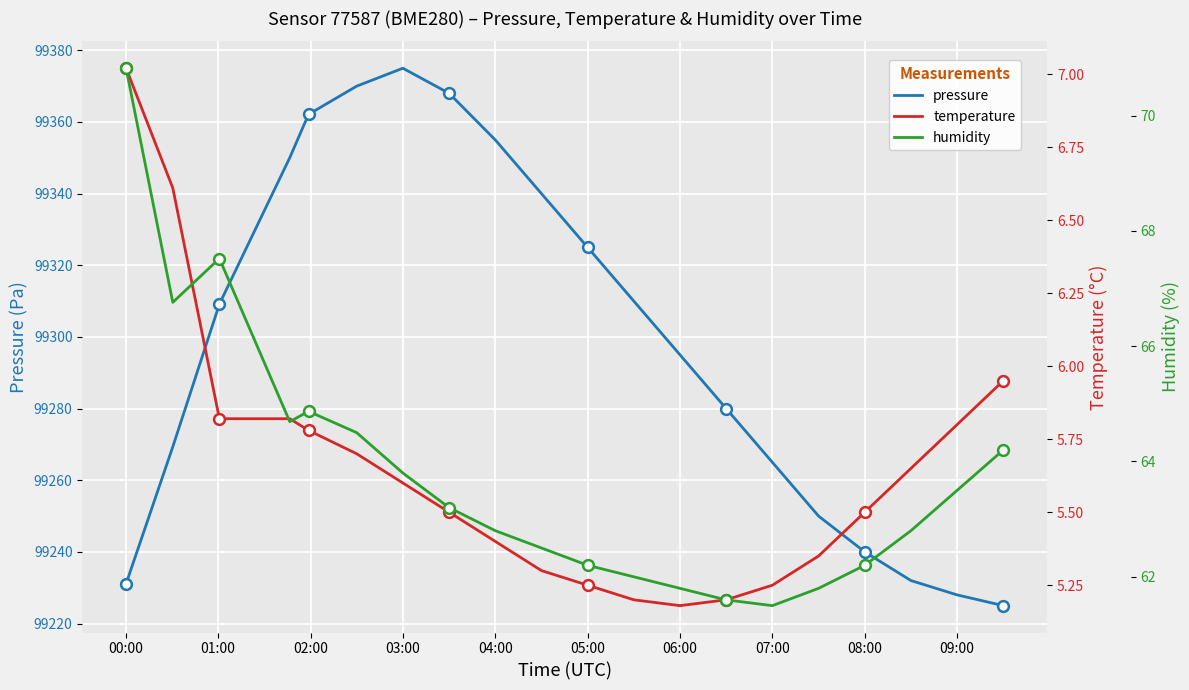

The value of pressure at 09:00 is 99228.0. True or false?

True